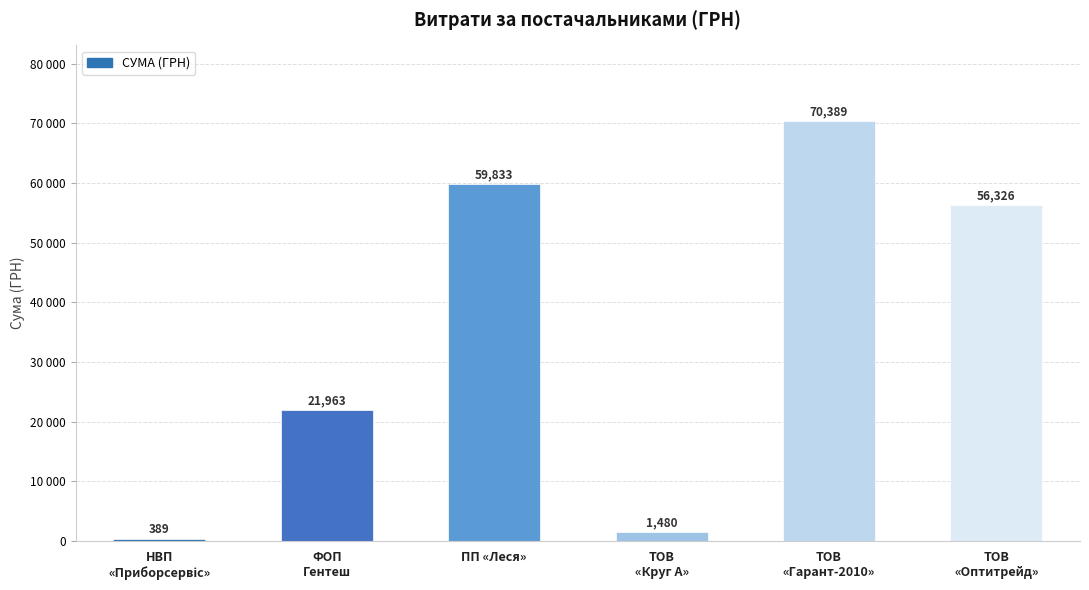

Are the bars horizontal?

No